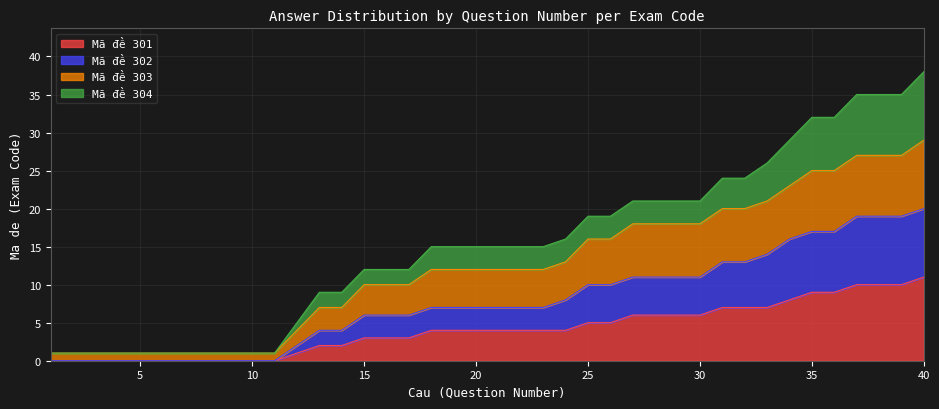

How many data points does each series have?

40